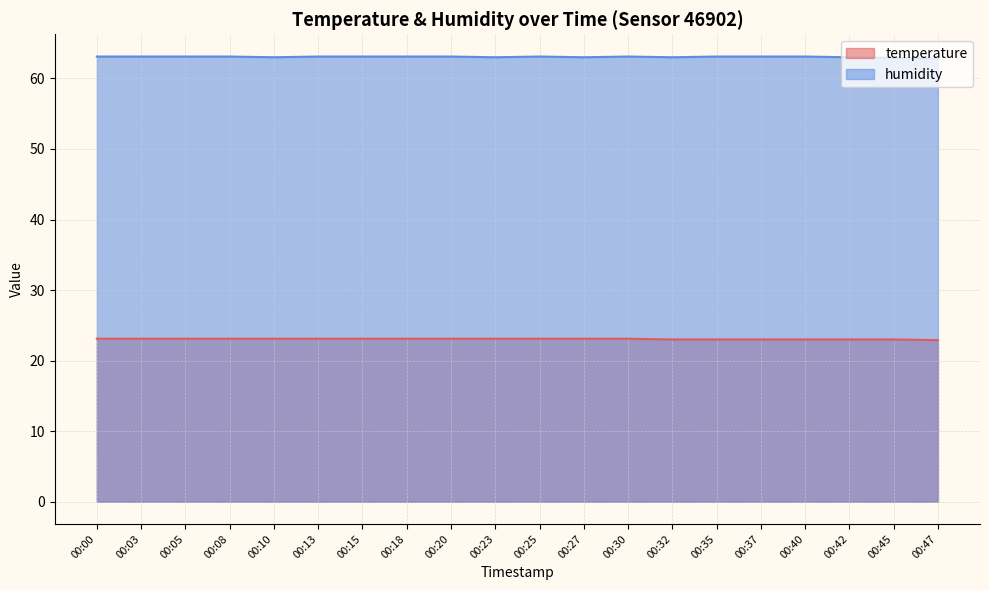

What is the difference between the maximum and minimum values in the temperature series?

0.2